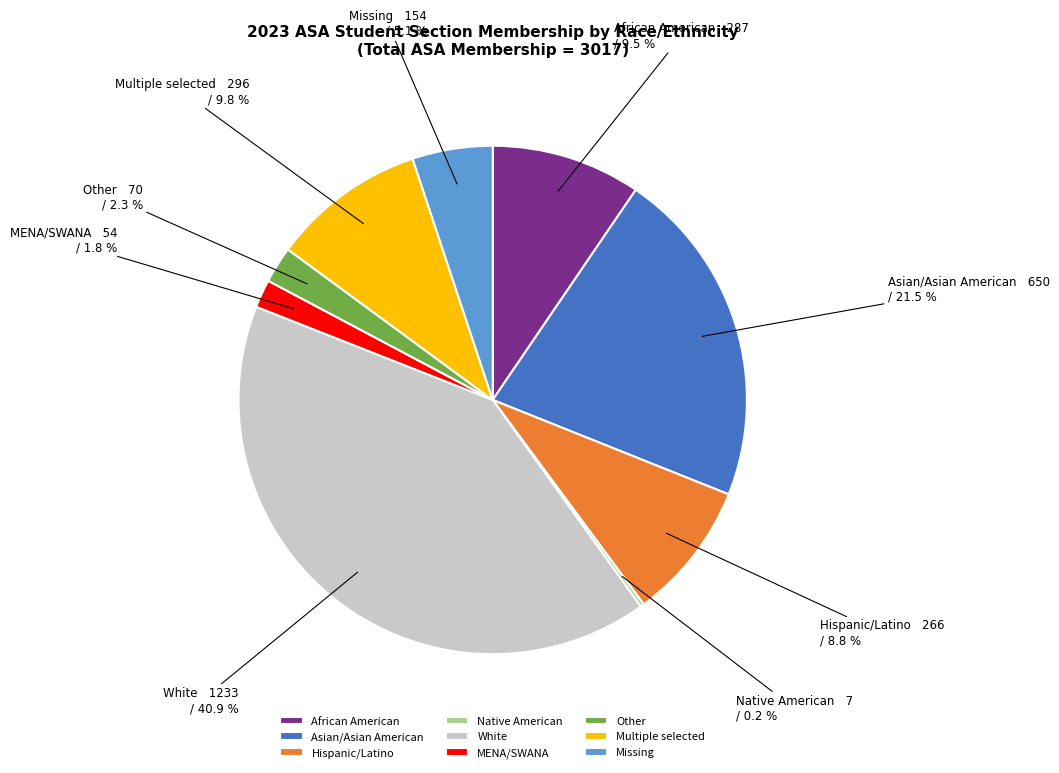

The African American slice represents 1% of the pie. True or false?

False